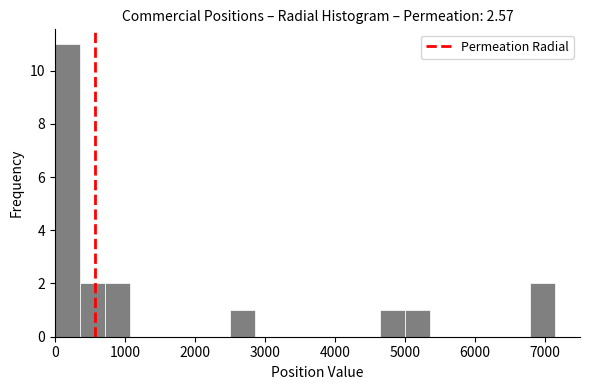

Around what value on the x-axis is the tallest bar? Give the approximate position of its centre, as read against the axis.

200